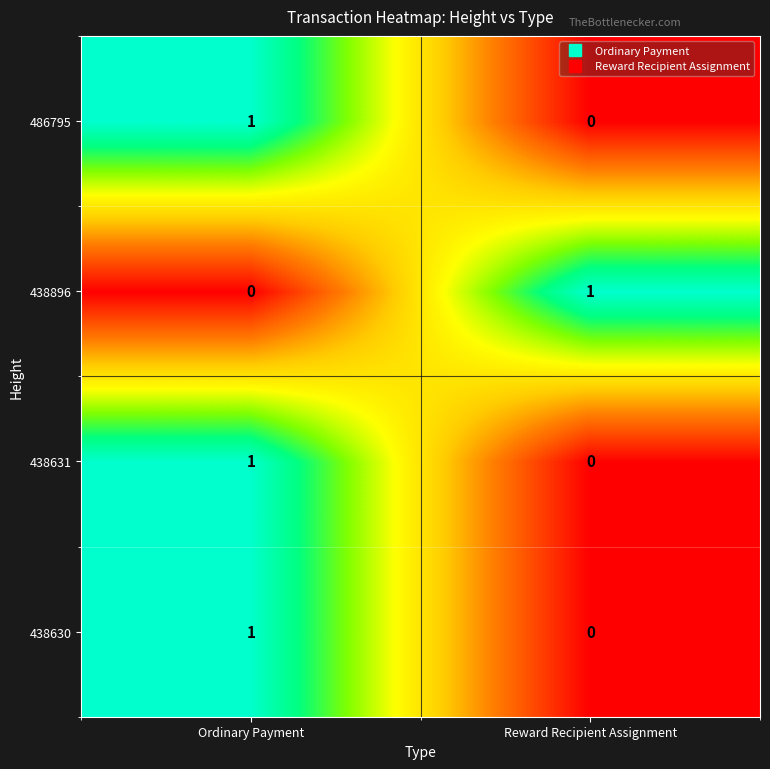

The value of 438631 at Reward Recipient Assignment is -1. True or false?

False